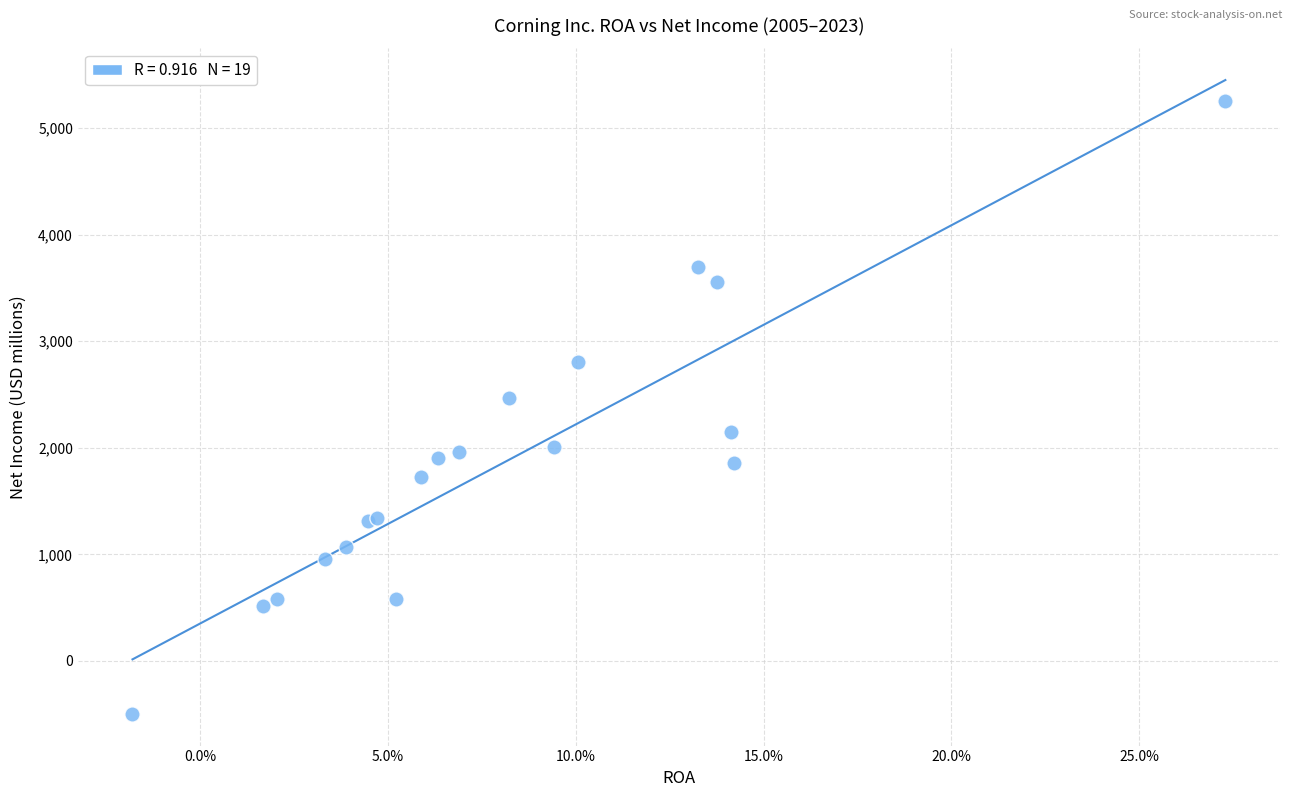

What Y value in the scatter plot is closest to 2380?

2472